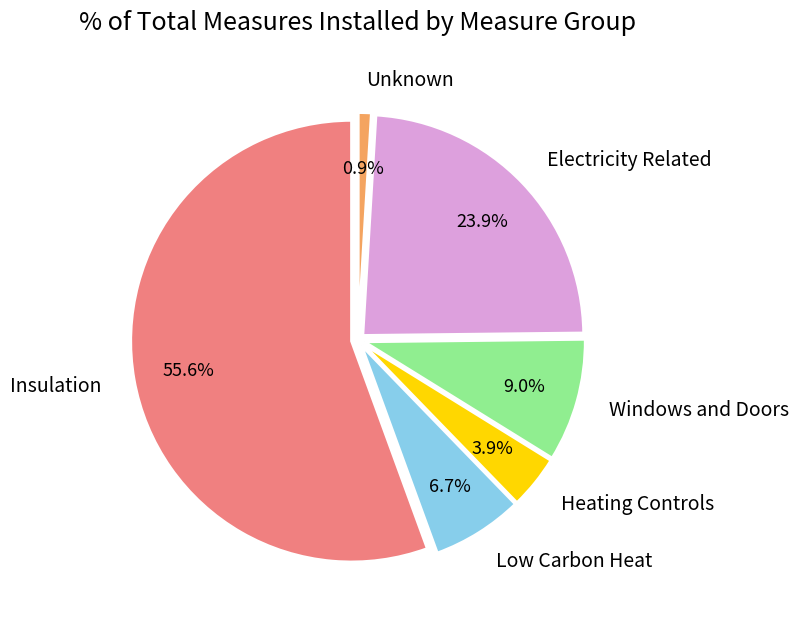

To the nearest percent, what is the average slice percentage?

17%